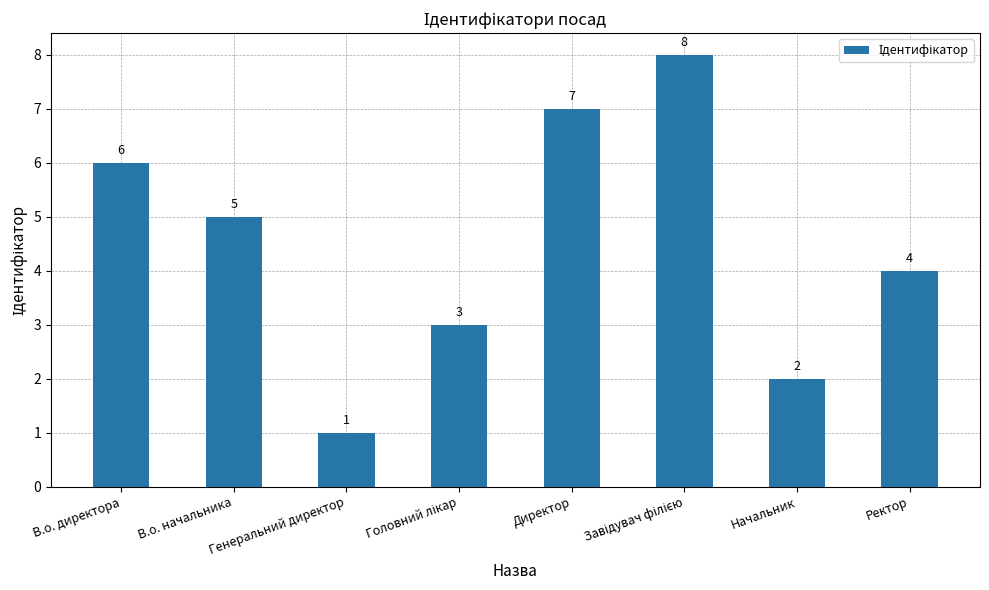

Read the value at Начальник.

2